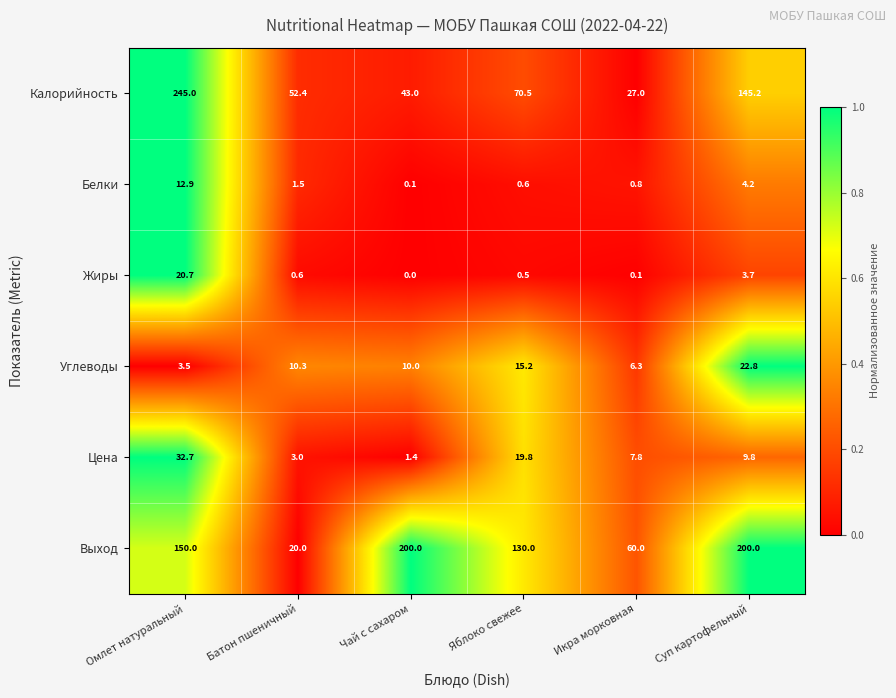

True or false: Жиры has a value of 0.8 at Яблоко свежее.

False